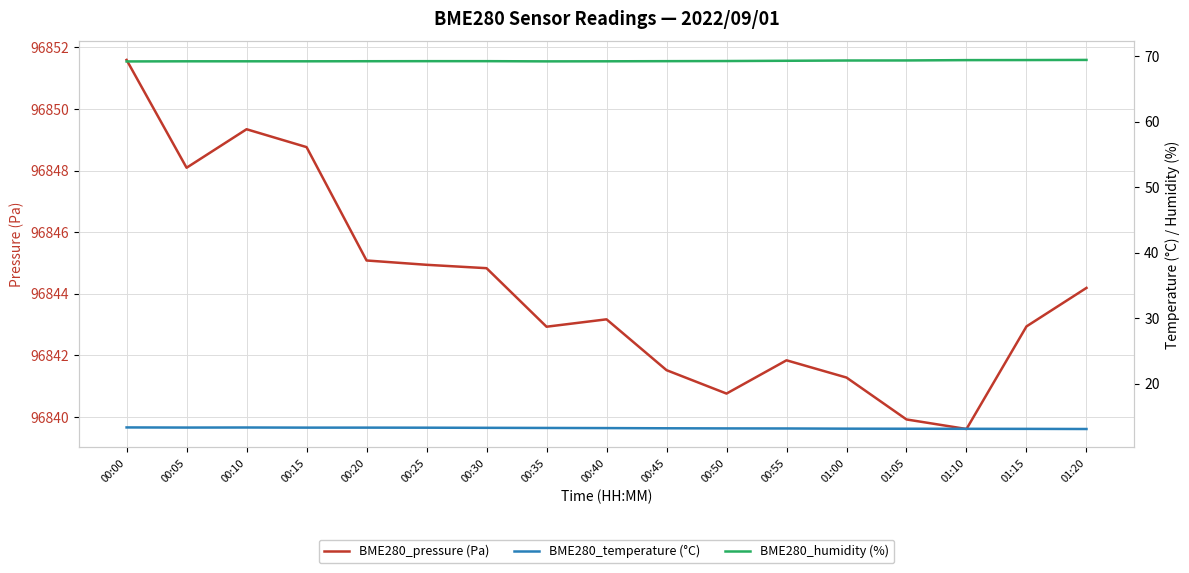

What is the value of the BME280_temperature (°C) point at the 11th from the left?

13.2